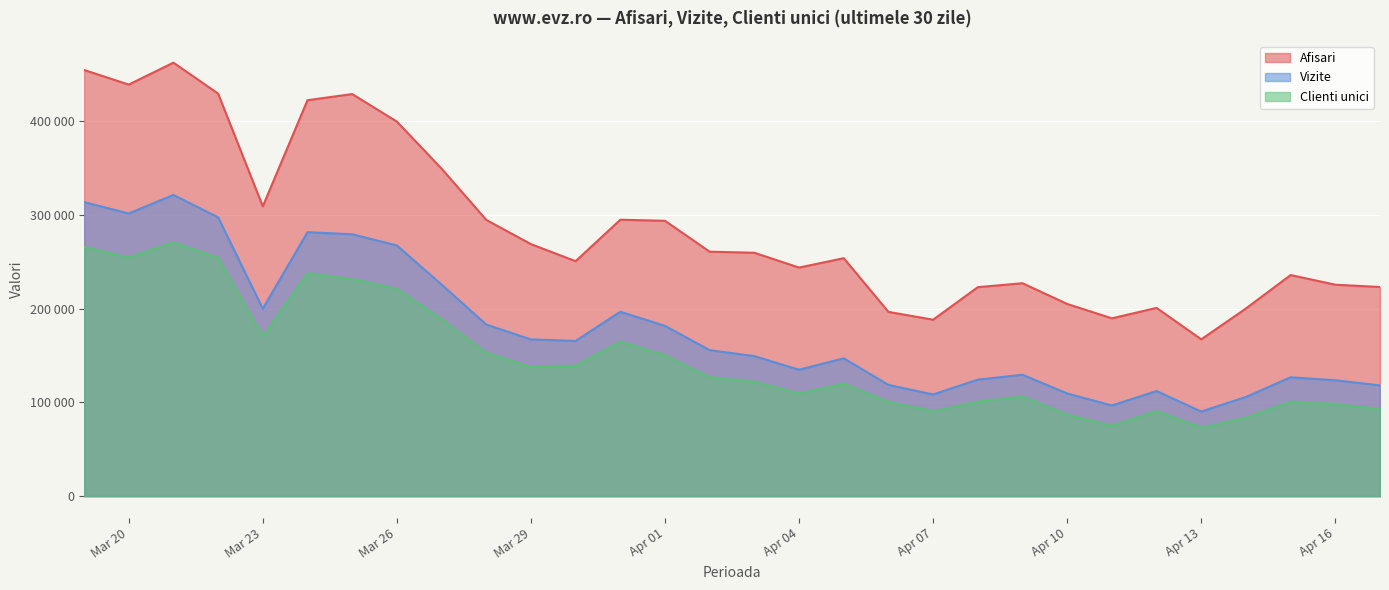

What is the difference between the second highest and second lowest values in the Afisari series?

266439